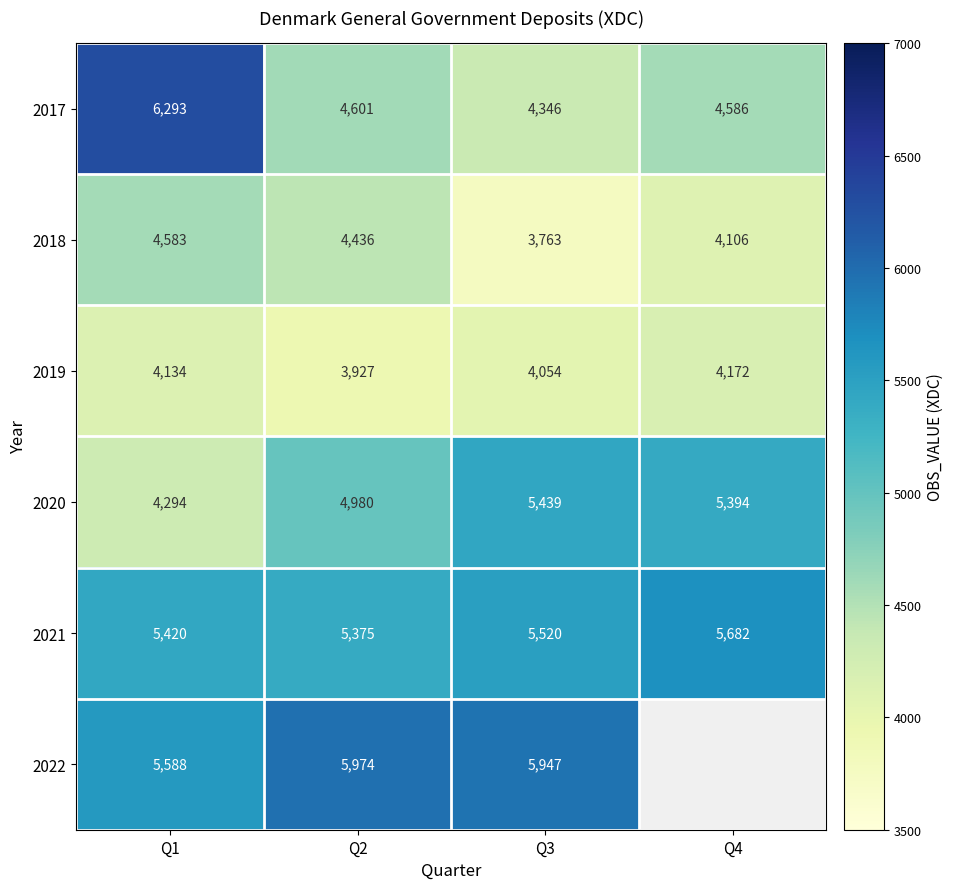

The 2020 series shows 3154.0 at Q2. True or false?

False